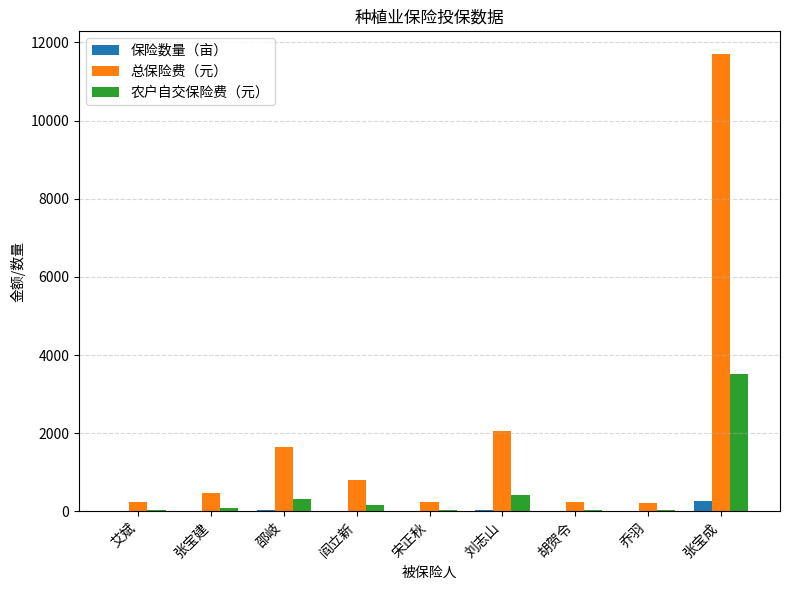

Which series changed the most between 宋正秋 and 张宝成?

总保险费（元）